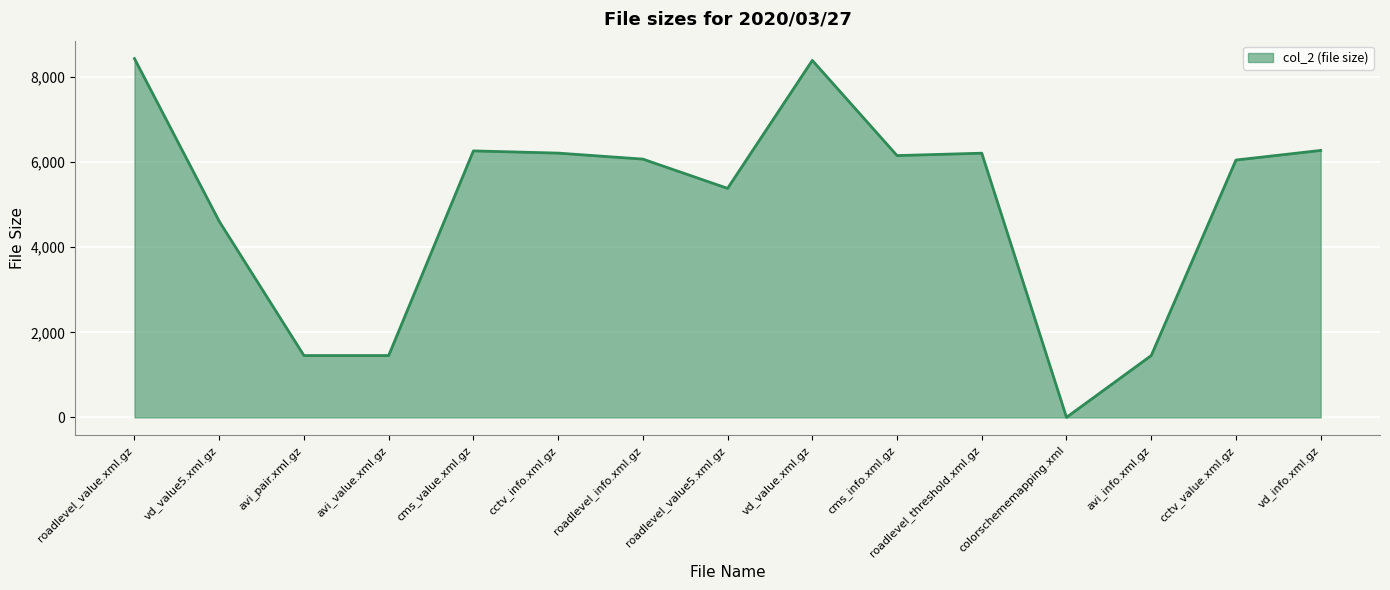

At which label does the data first exceed 6073?

roadlevel_value.xml.gz